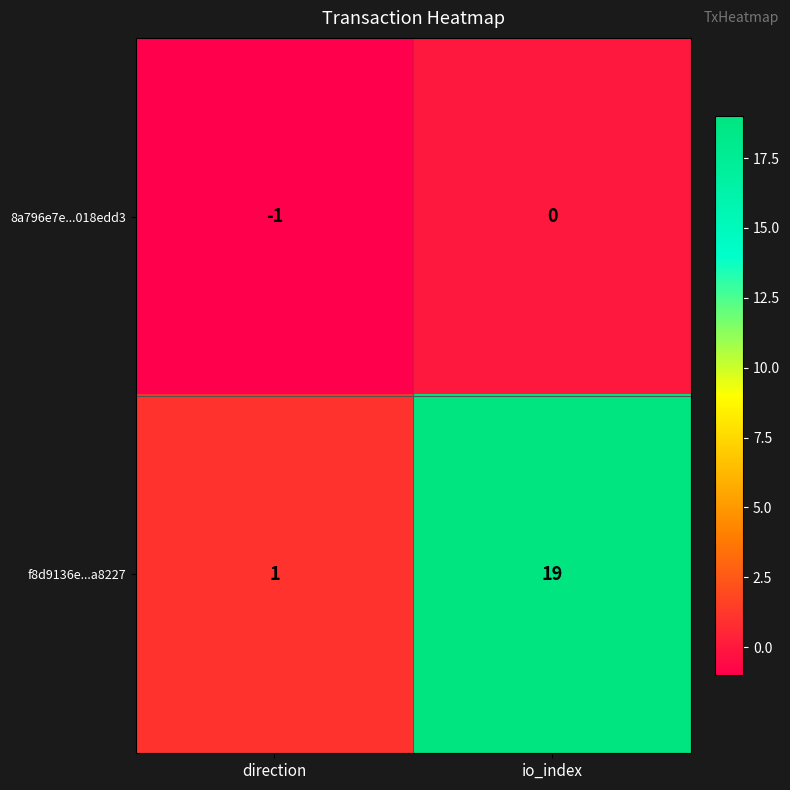

What is the highest value of the f8d9136e...a8227 series?

19